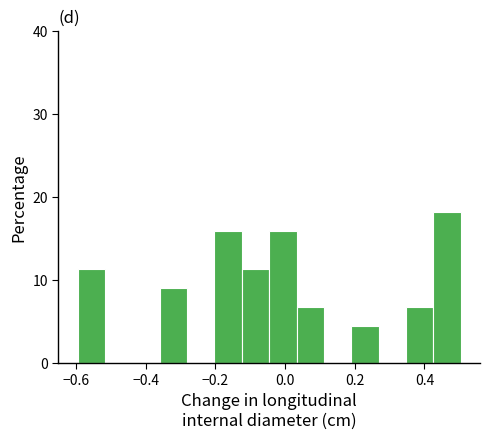

Around what value on the x-axis is the tallest bar? Give the approximate position of its centre, as read against the axis.

0.46